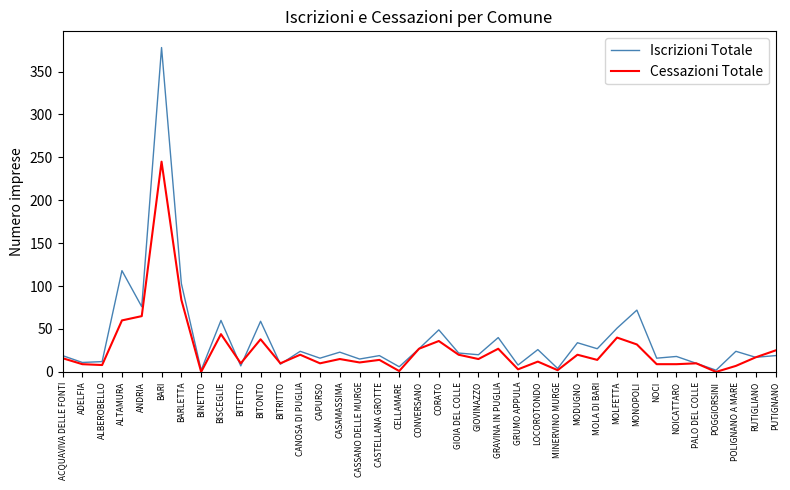

What position from the left is CASSANO DELLE MURGE?

16